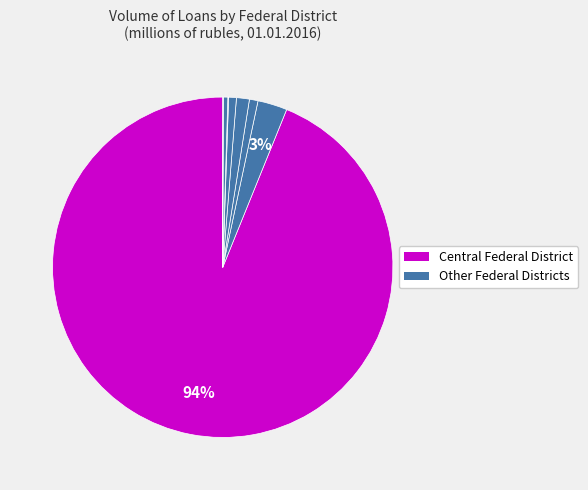

How many segments does this pie chart have?

8